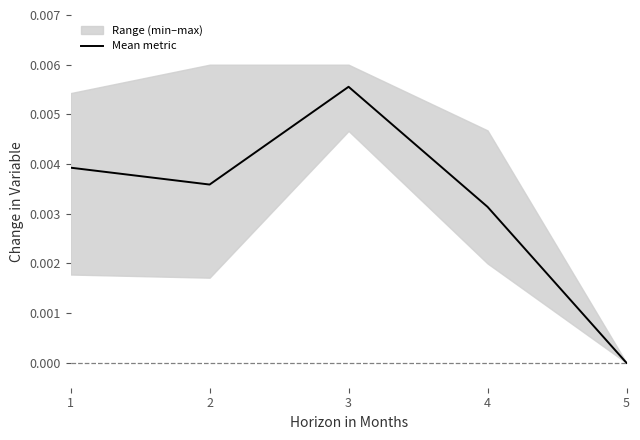

Between 4 and 5, which is larger?

4